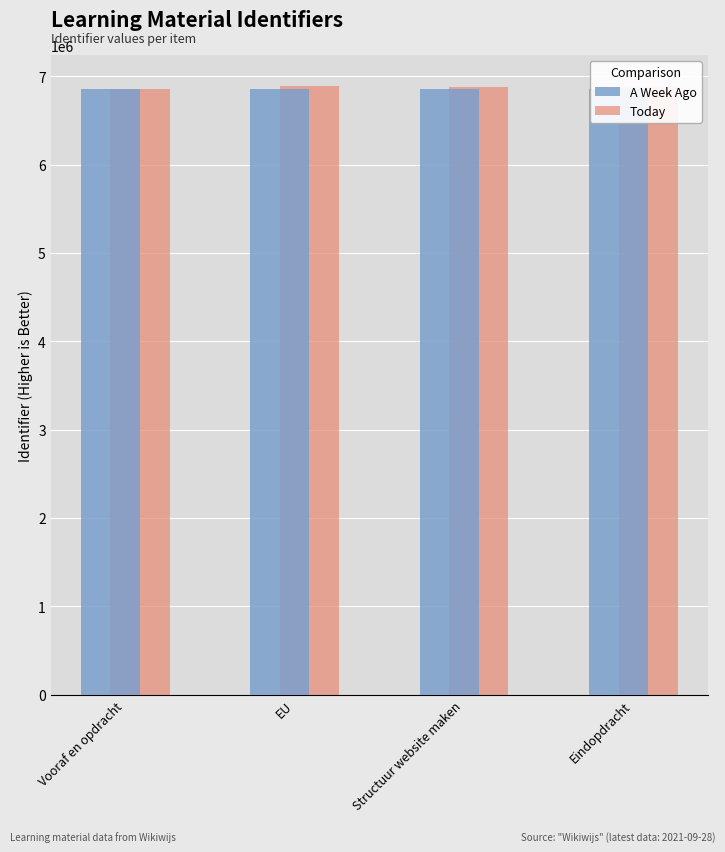

Reading right to left, list all the values displayed in this chart.

A Week Ago: 6855721	6855718	6855715	6855709
Today: 6875721	6885718	6895715	6855709